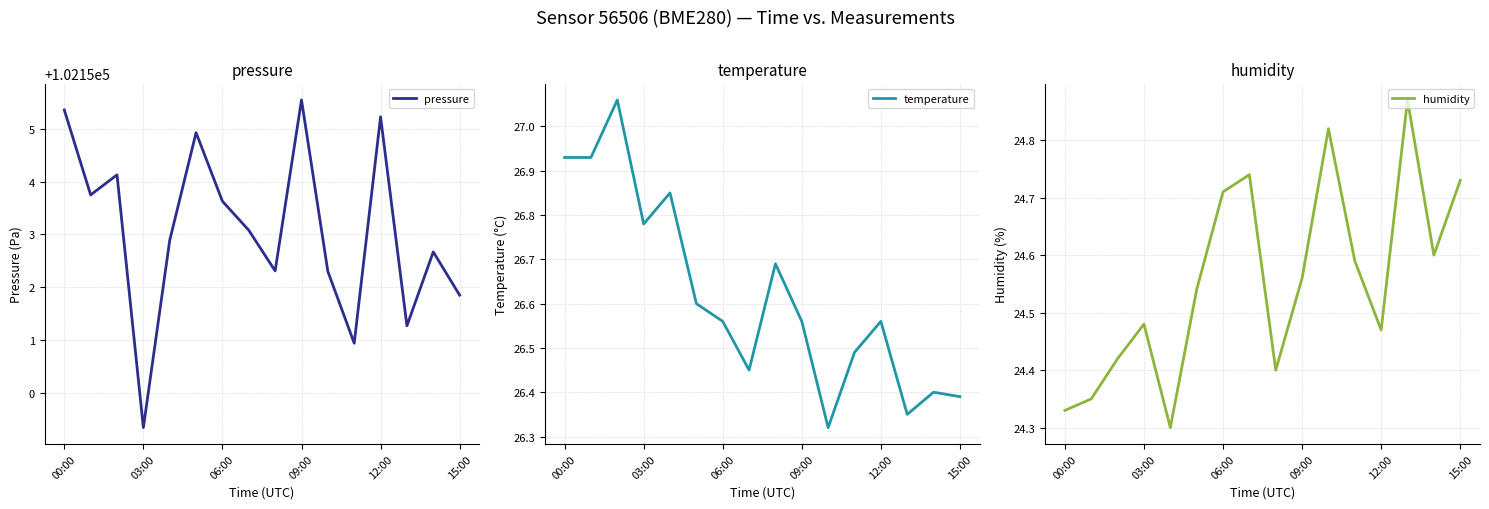

Rank the series at 14 from highest to lowest value.

pressure, temperature, humidity